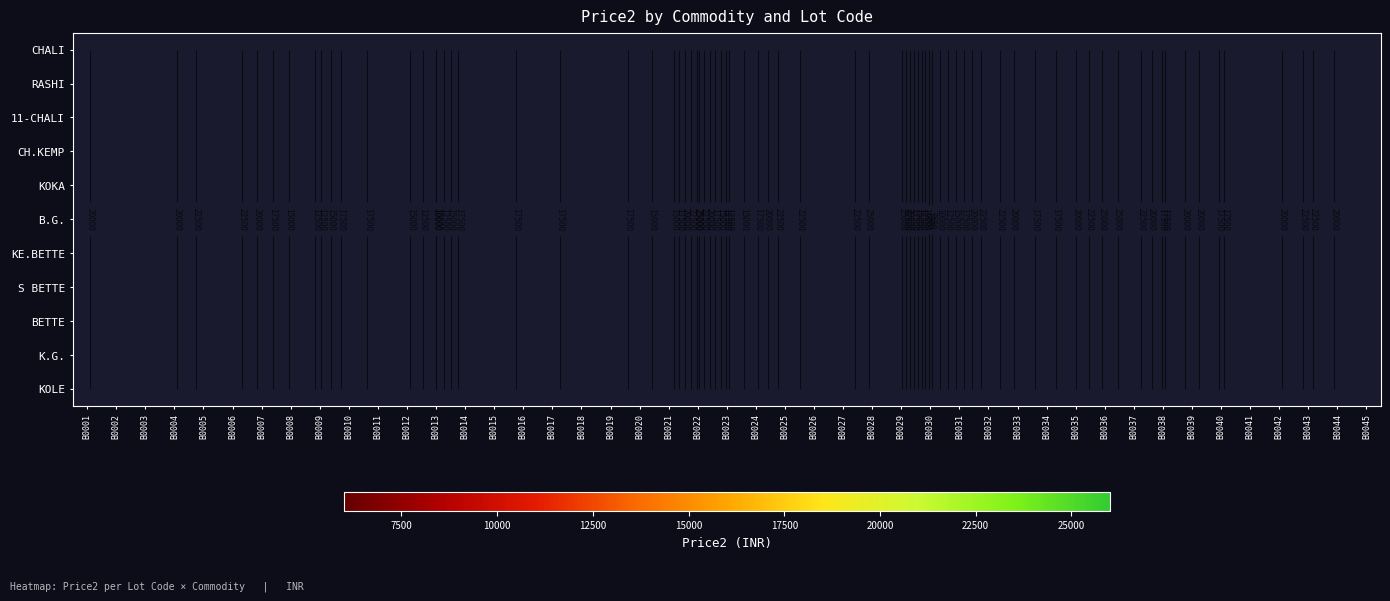

What is the maximum value for KOKA?

12899